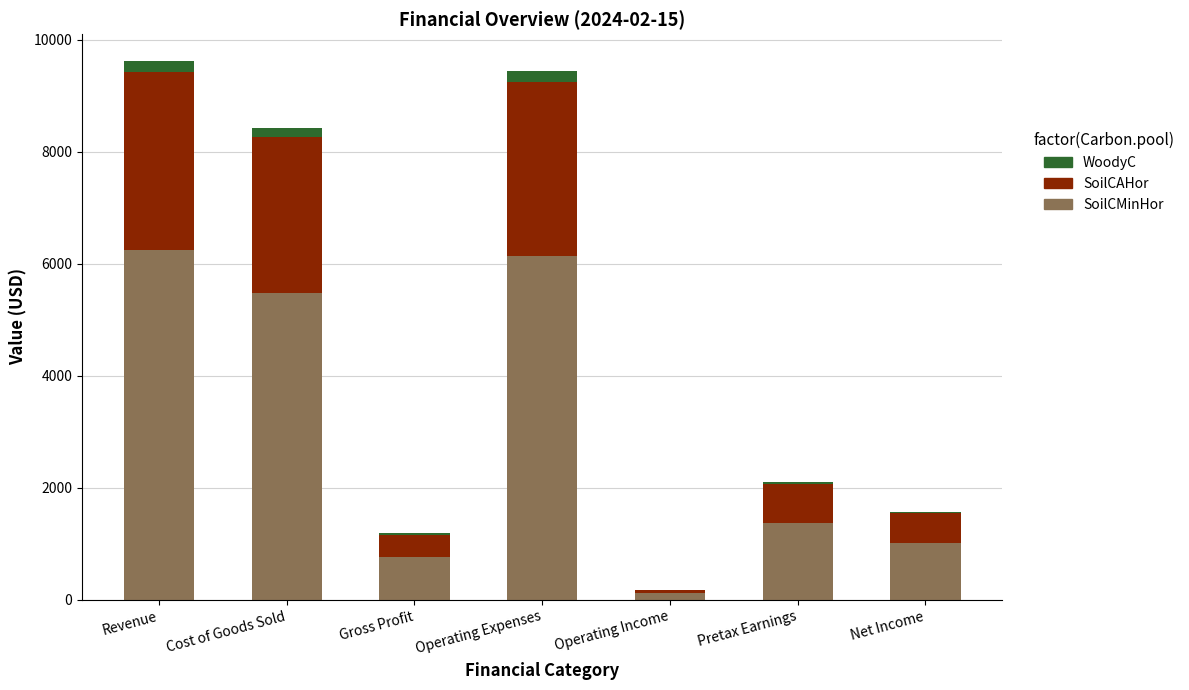

What are all the series names shown in the legend?

WoodyC, SoilCAHor, SoilCMinHor